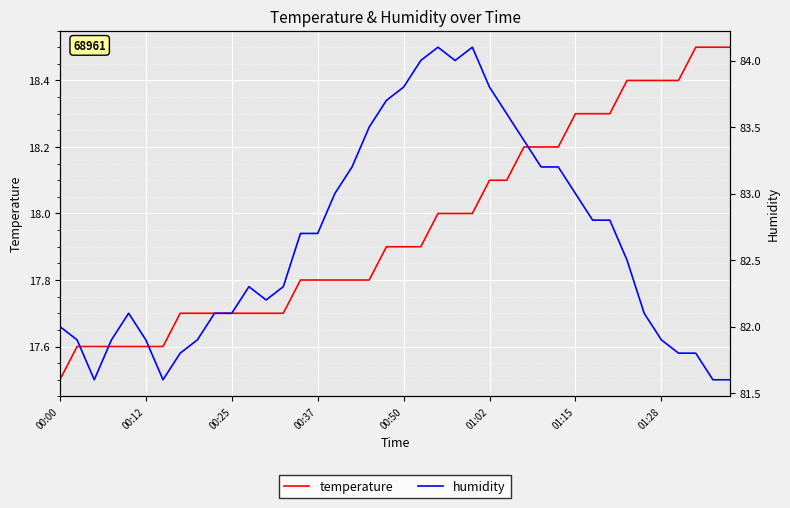

What position from the right is 19?

21